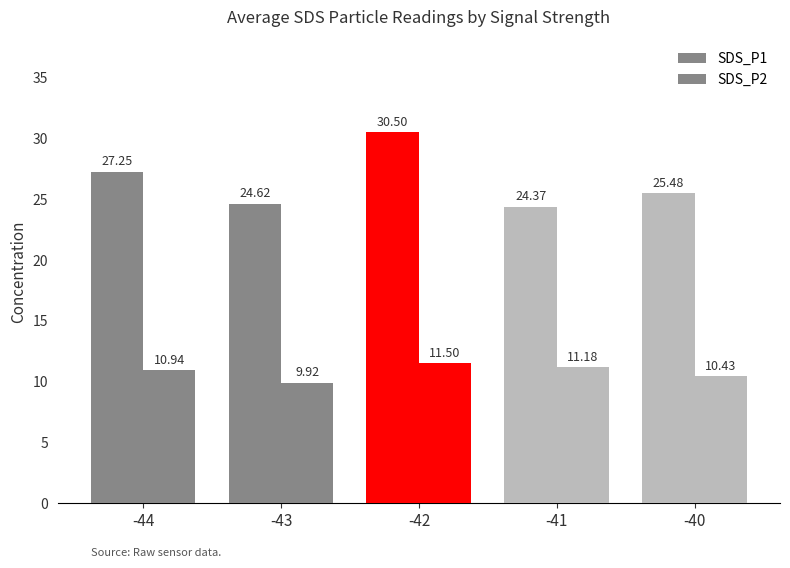

Reading left to right, list all the values displayed in this chart.

SDS_P1: -44=27.2	-43=24.6	-42=30.5	-41=24.4	-40=25.5
SDS_P2: -44=10.9	-43=9.9	-42=11.5	-41=11.2	-40=10.4